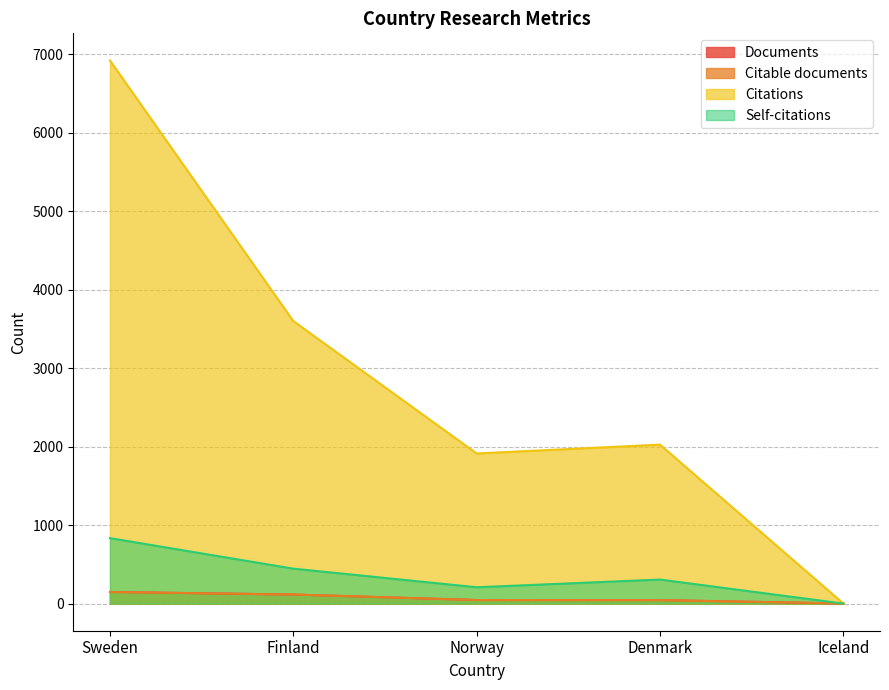

What is the total value across all series at Iceland?

3